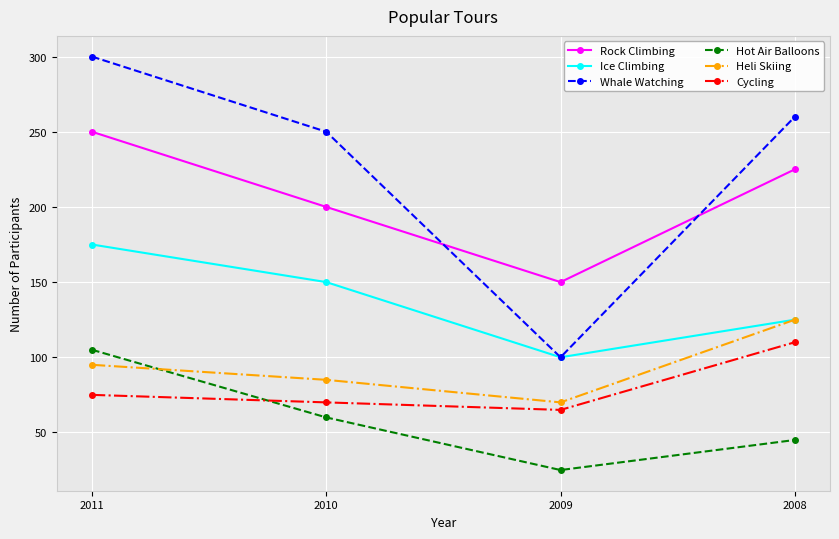

How many lines are shown in the chart?

6